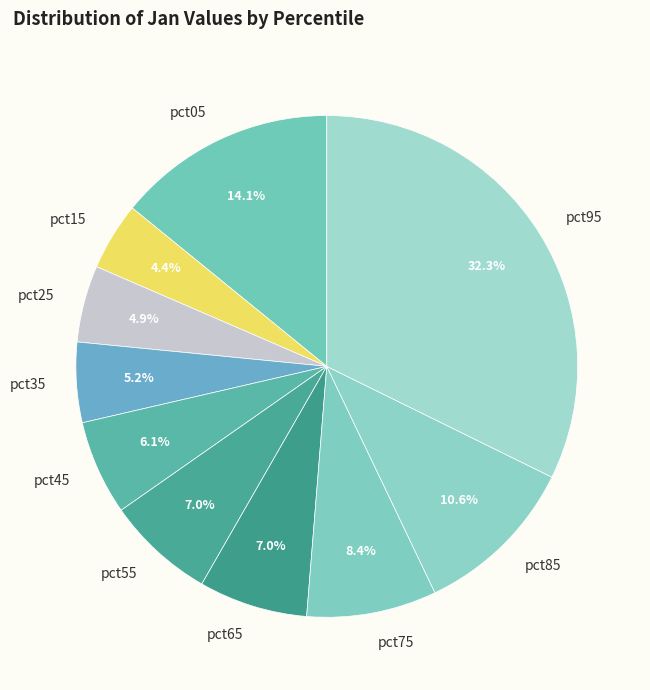

Between pct75 and pct65, which is larger?

pct75